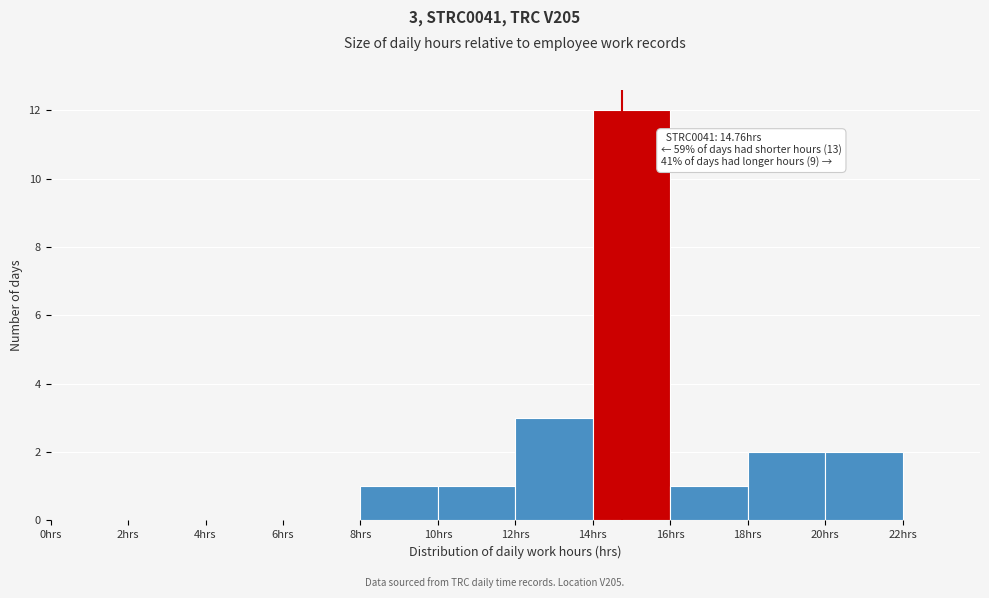

Which range on the x-axis has the tallest bar?

14 to 16